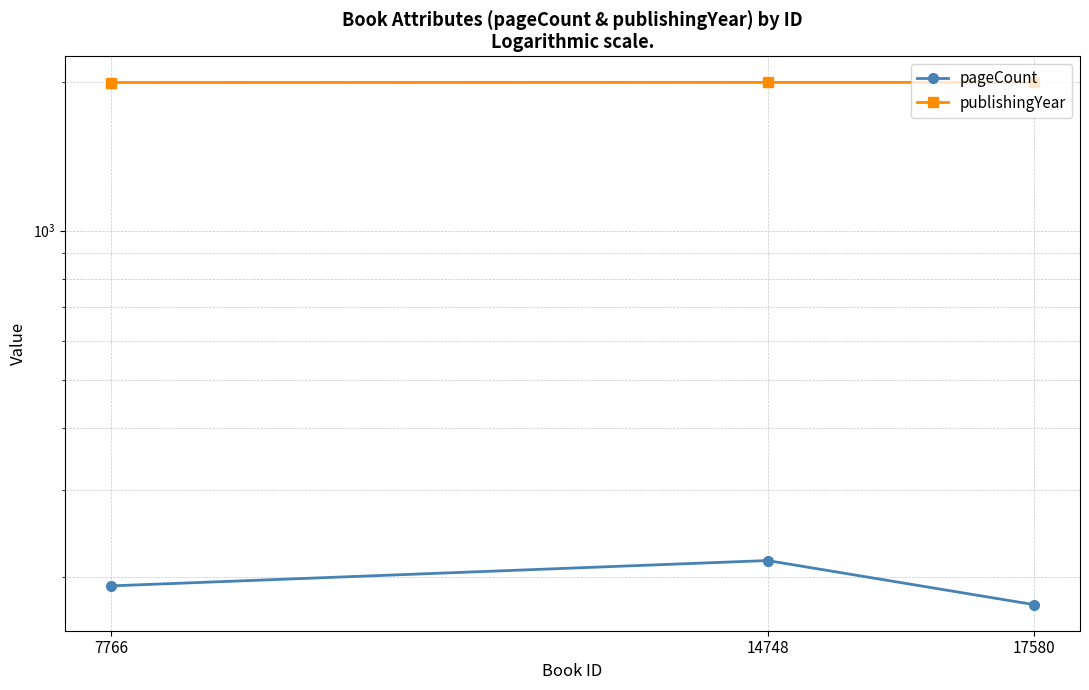

Reading left to right, extract all data points from this chart.

pageCount: 7766=192	14748=216	17580=176
publishingYear: 7766=1991	14748=1992	17580=1992